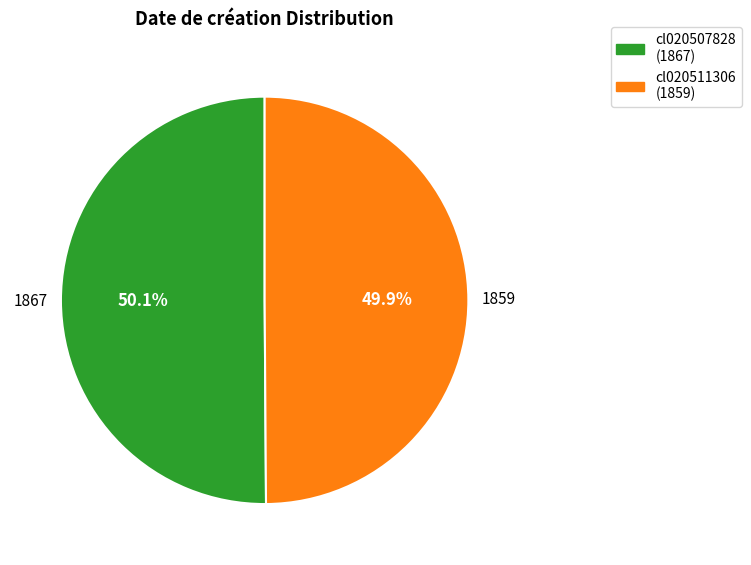

Is there any slice that represents more than half of the pie?

Yes